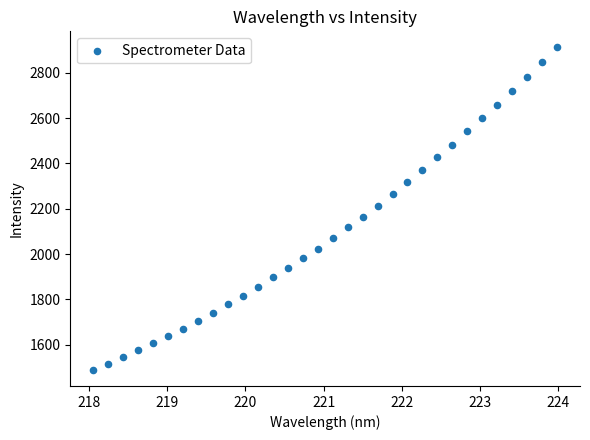

What is the range of Y values (max minus min)?

1422.9